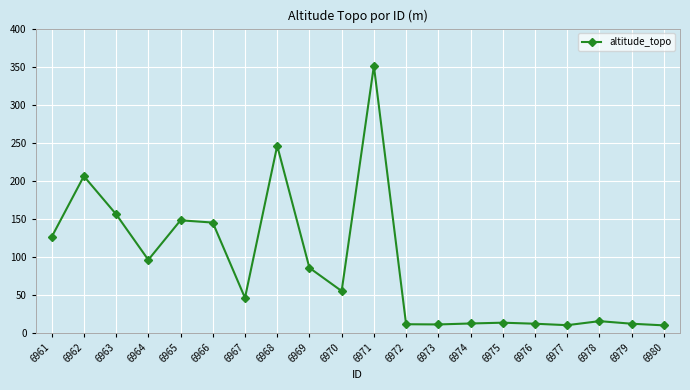

What is the smallest value displayed?

9.9